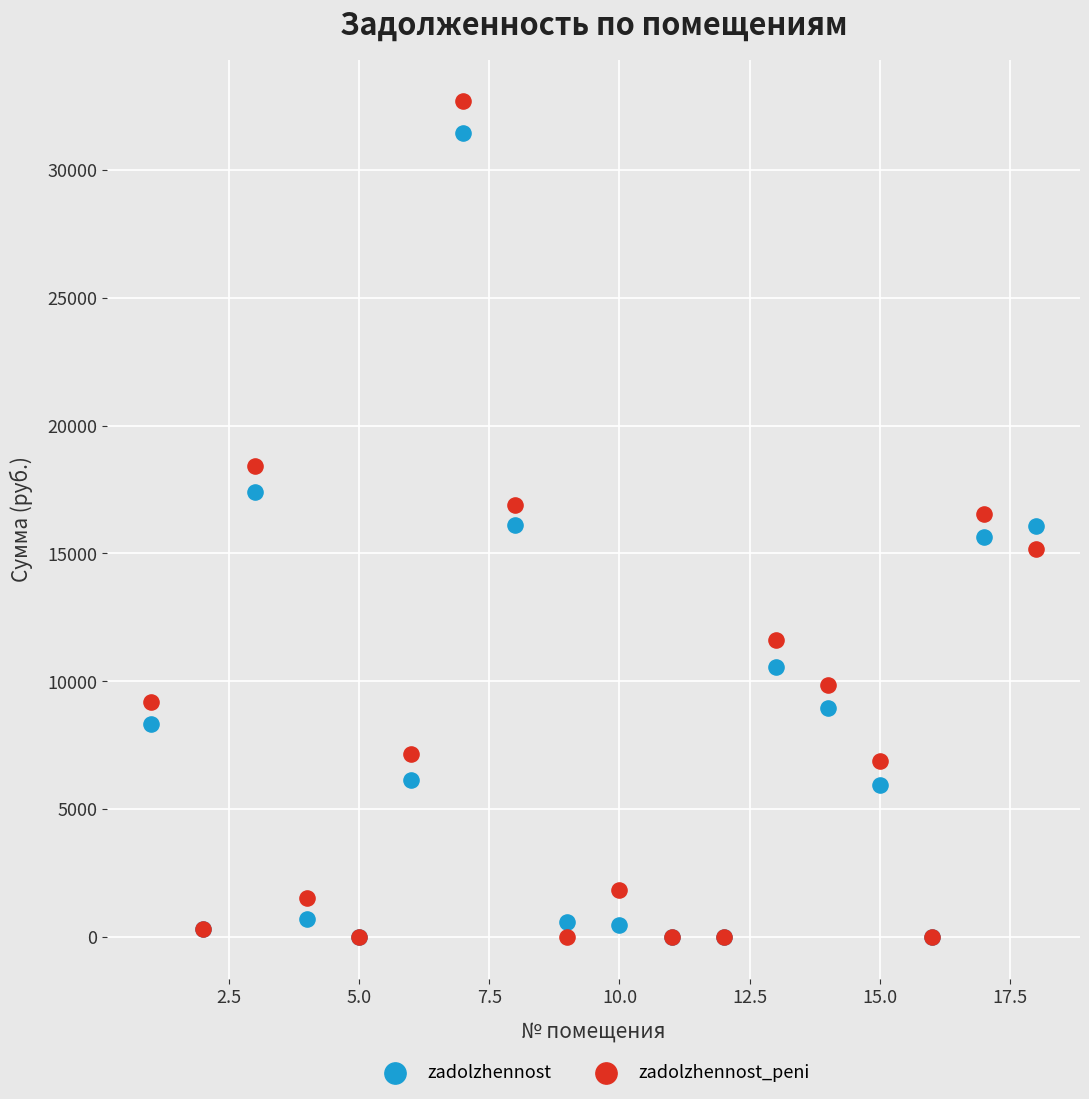

What are all the series names shown in the legend?

zadolzhennost, zadolzhennost_peni